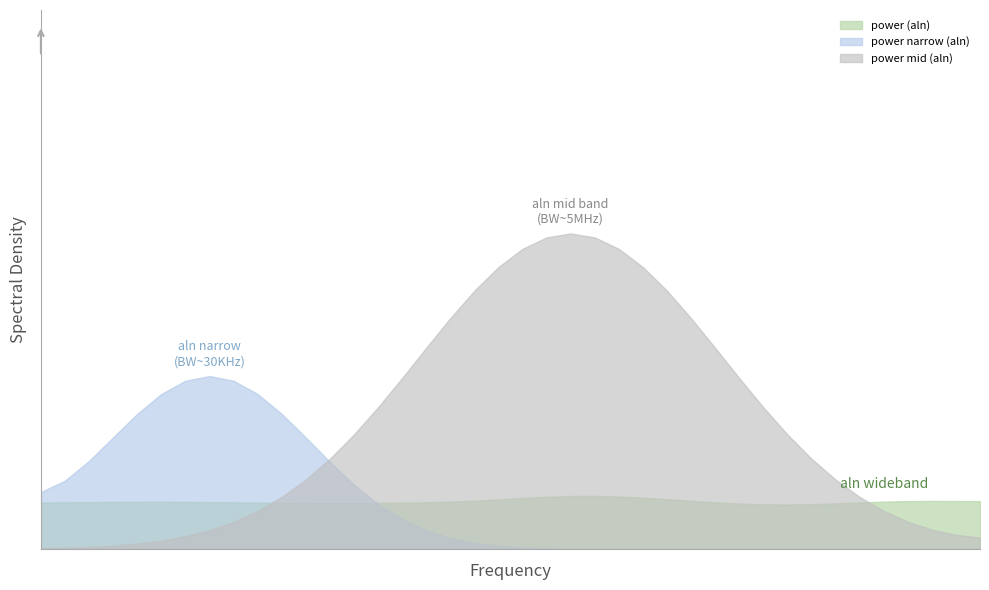

Does the chart have visible grid lines?

No